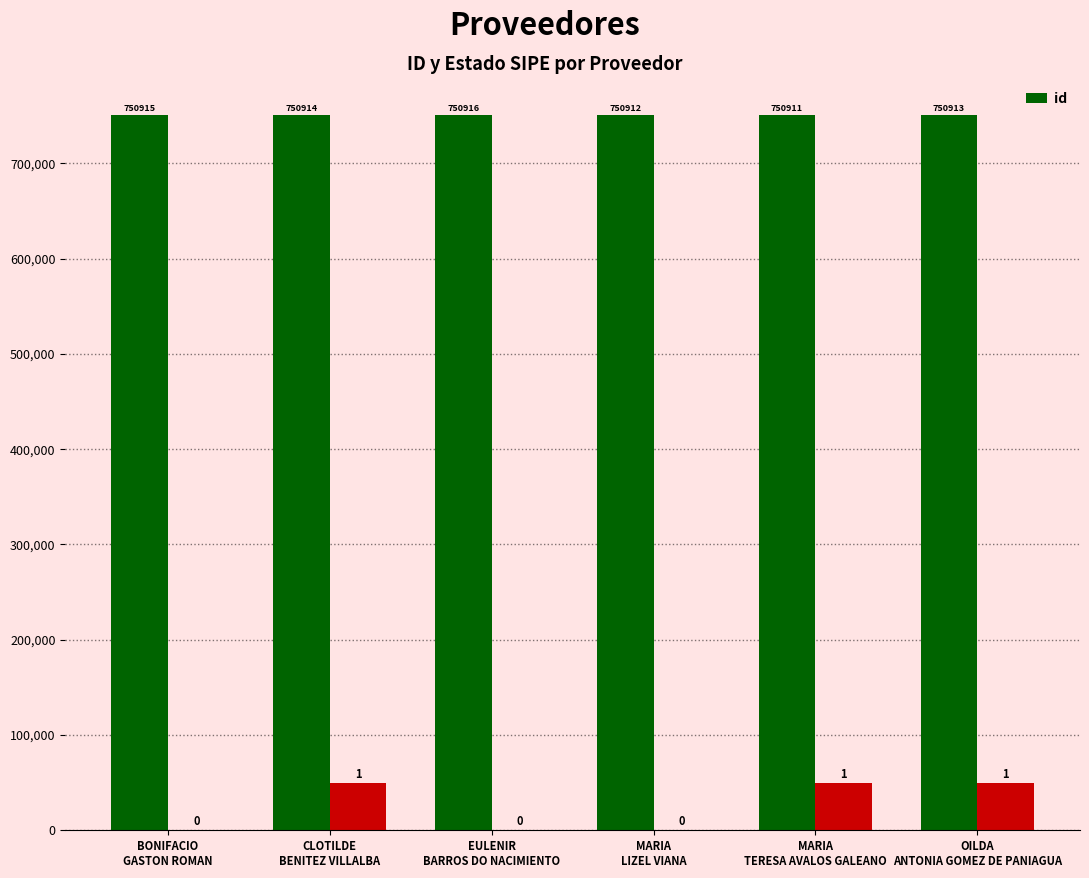

What is the minimum value shown in the chart?

750911